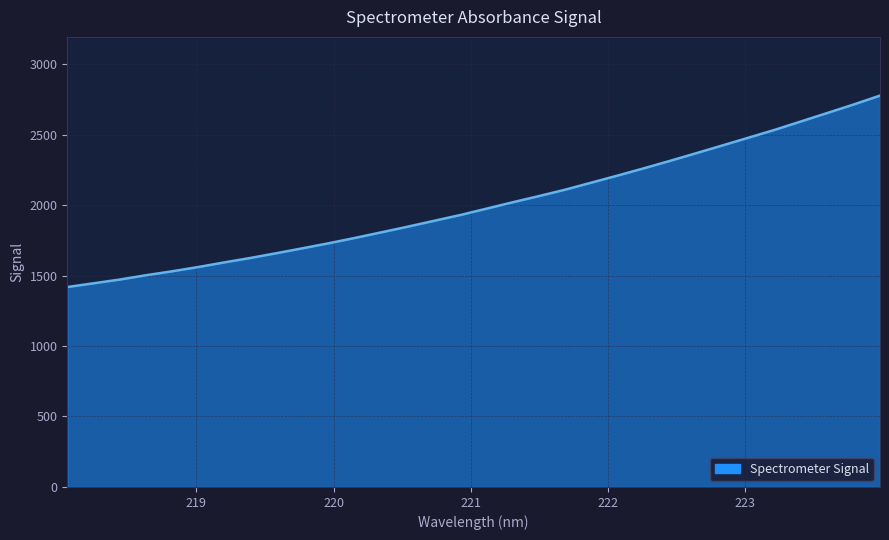

What is the minimum value shown in the chart?

1418.4